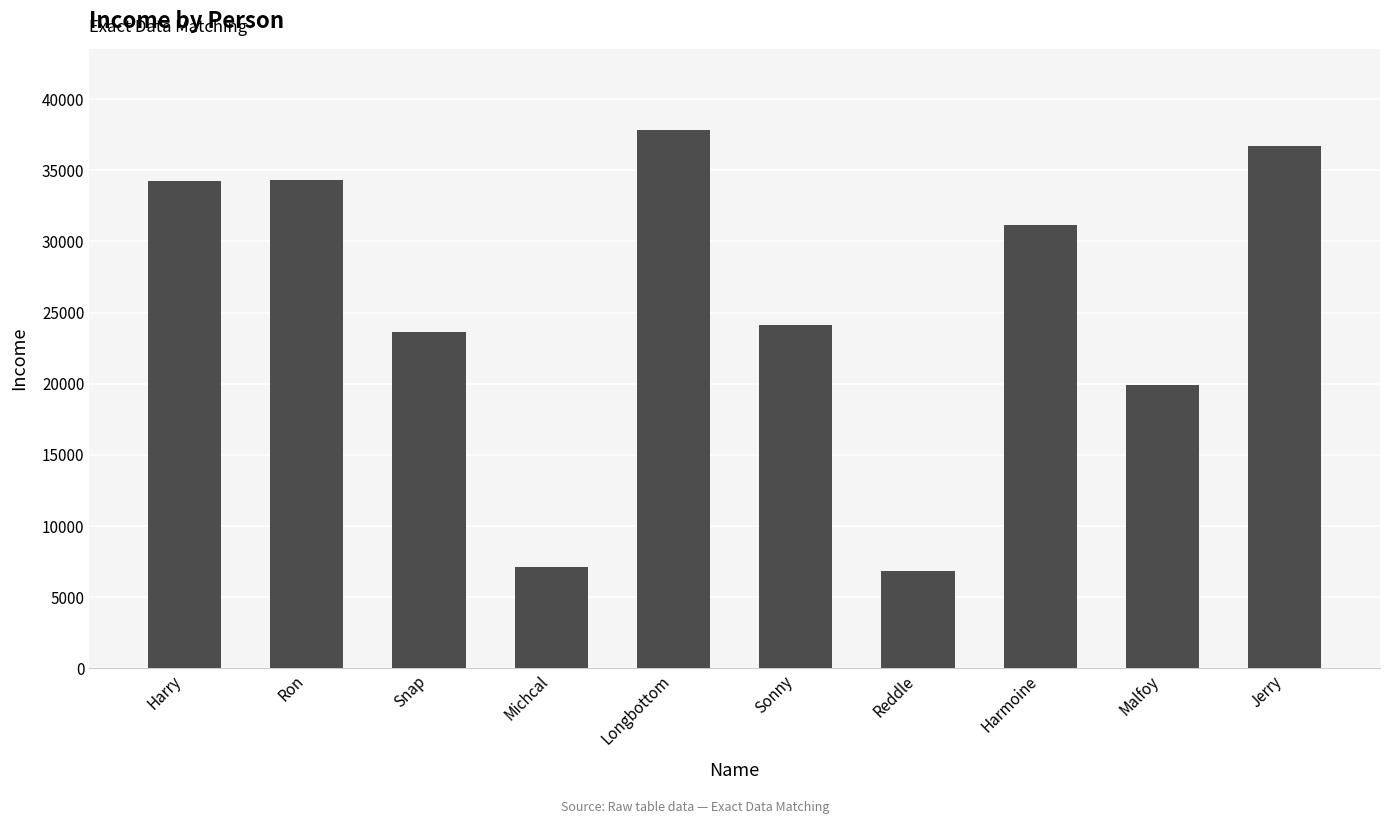

What is the label of the 2nd bar from the right?

Malfoy